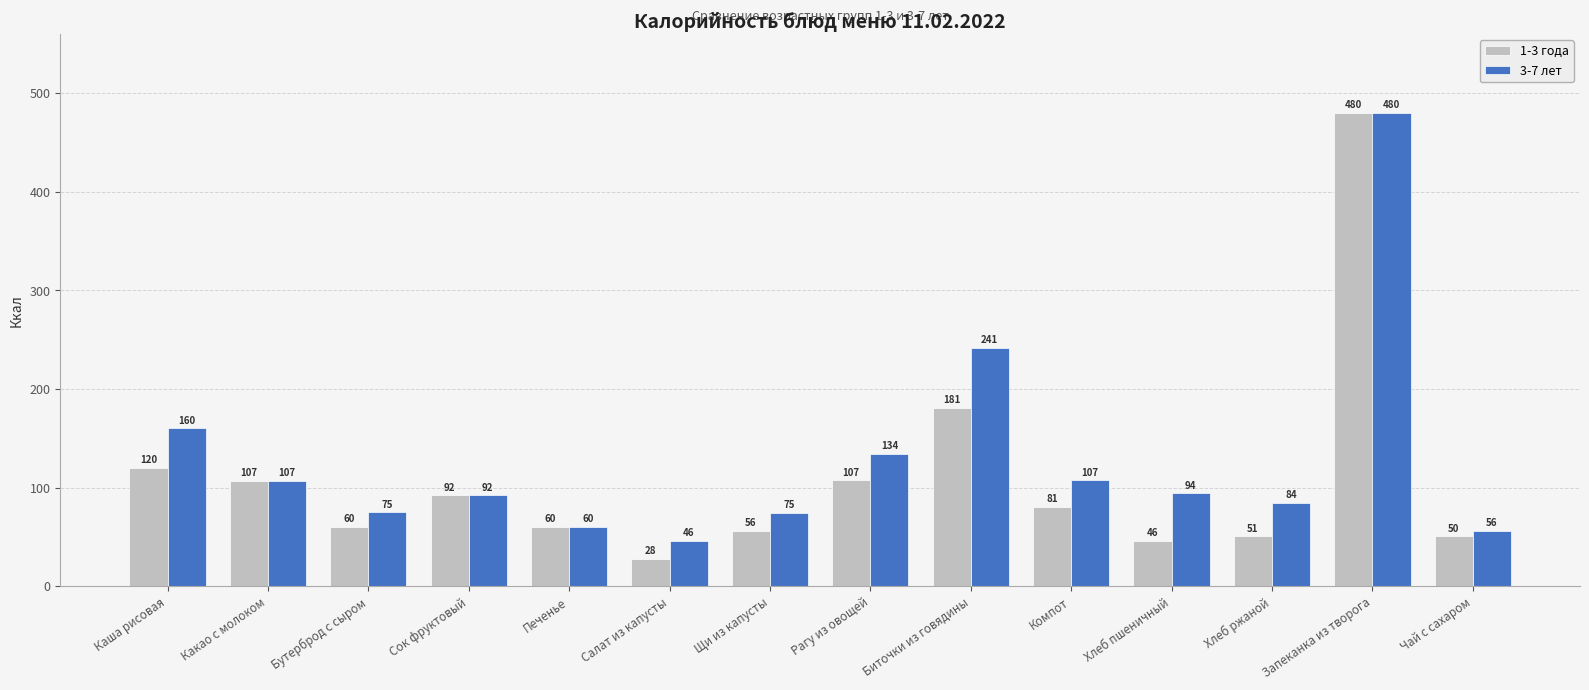

Which category has the lowest value in the 3-7 лет series?

Салат из капусты